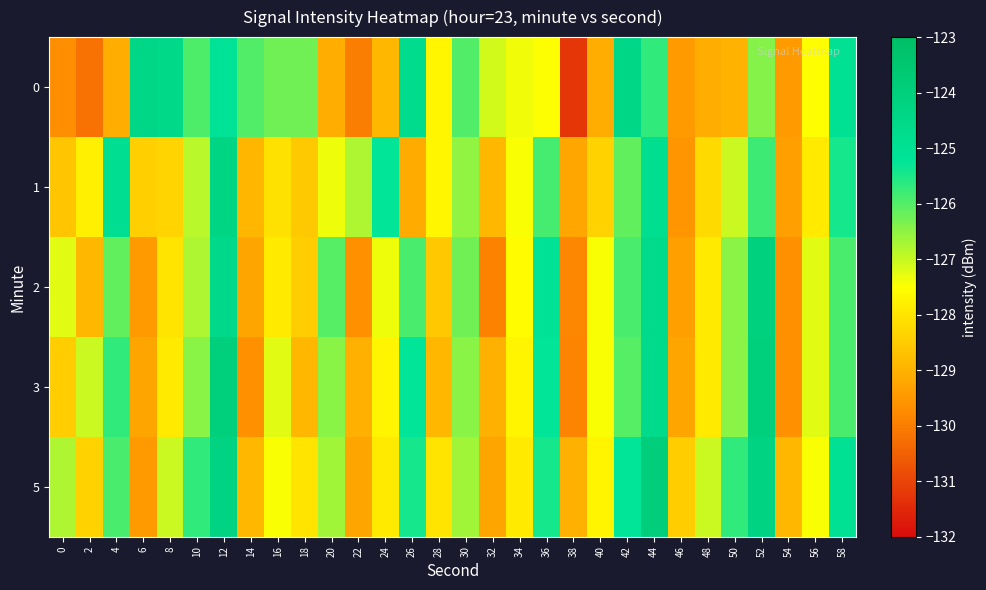

What is the minimum value shown in the chart?

-131.2